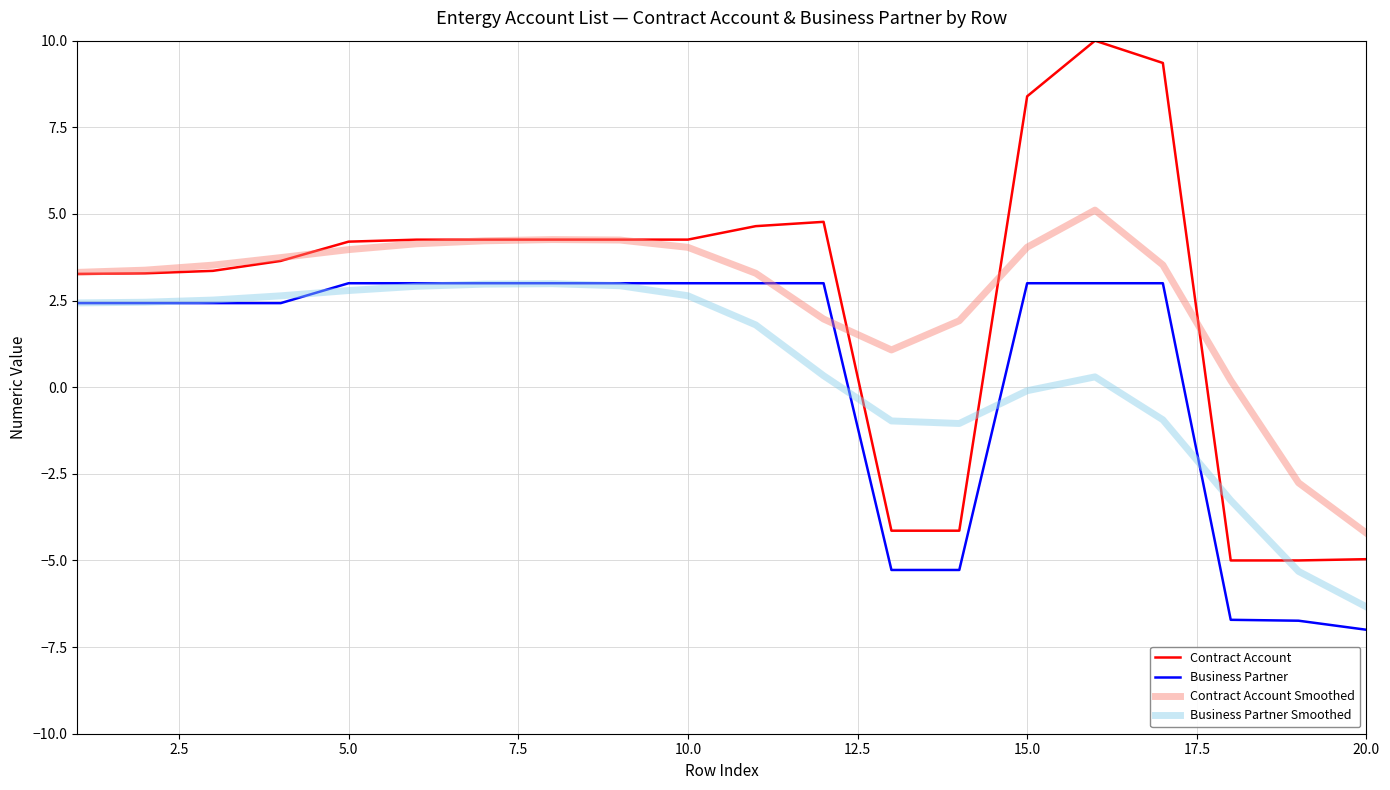

How many values in Contract Account are below zero?

5